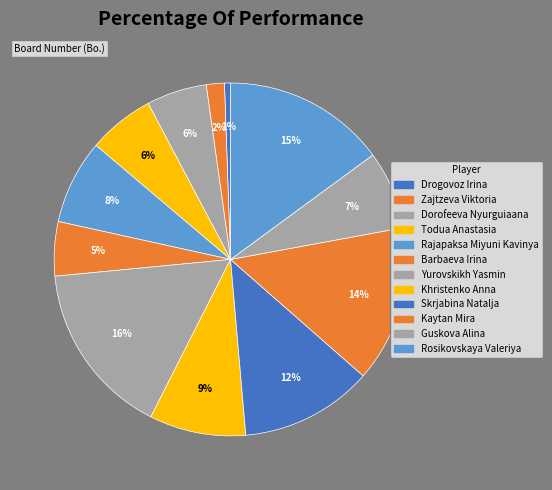

Combined, what portion of the pie is Rajapaksa Miyuni Kavinya and Yurovskikh Yasmin?

23.8%